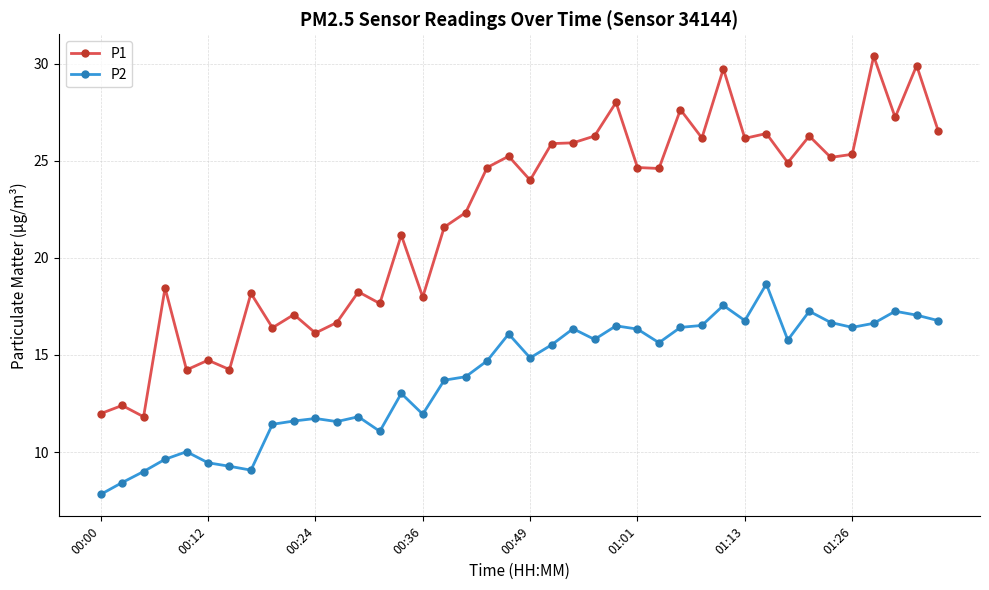

What is the average value of the P2 series?

13.9